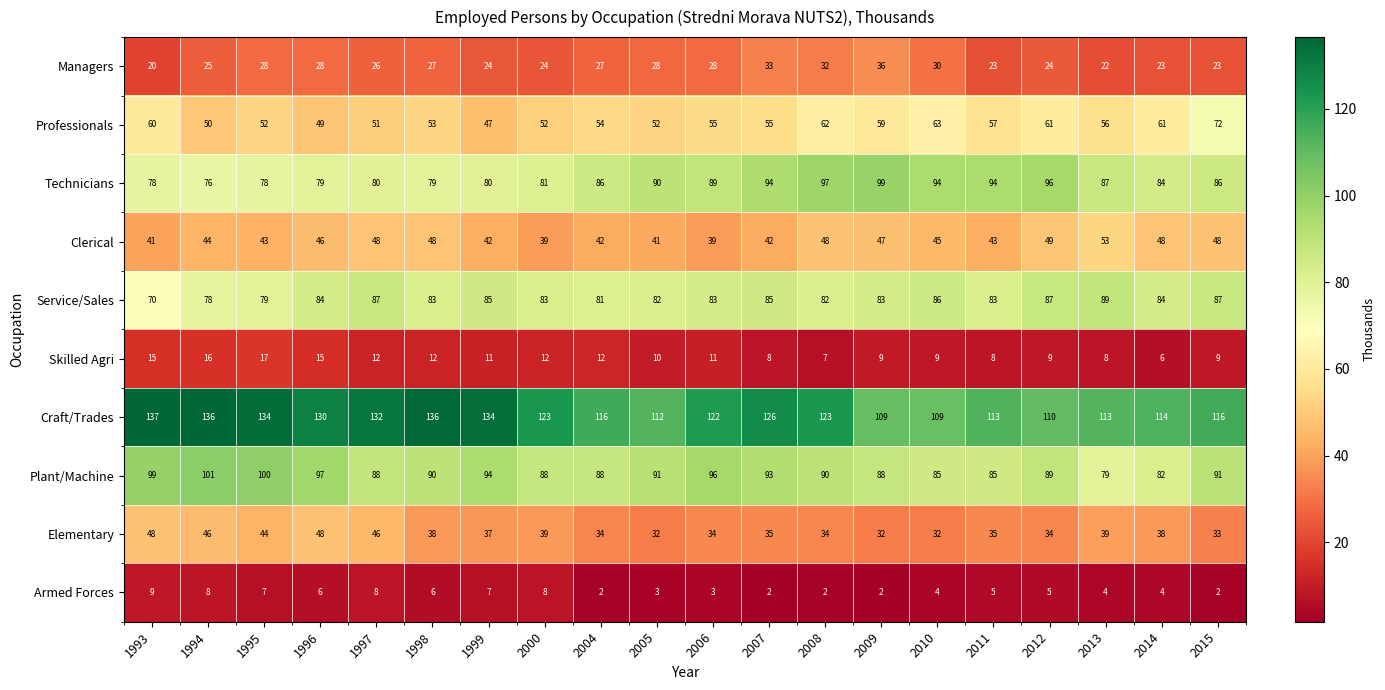

What is the minimum value for Technicians?

76